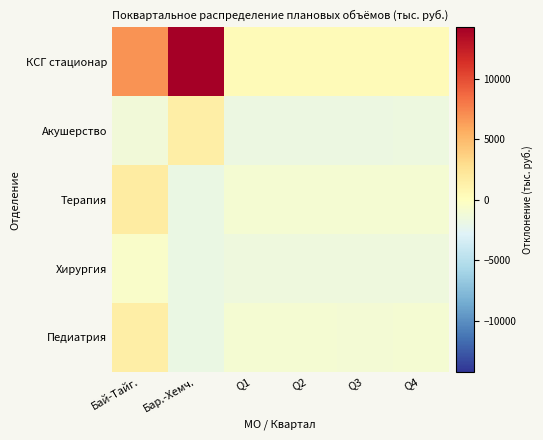

List the series in order of their peak value, highest first.

КСГ стационар, Терапия, Педиатрия, Акушерство, Хирургия